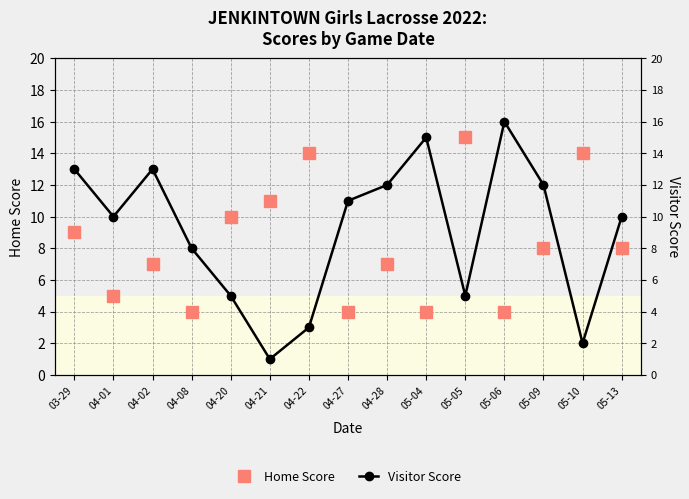

The value of Visitor Score at 04-22 is 3. True or false?

True